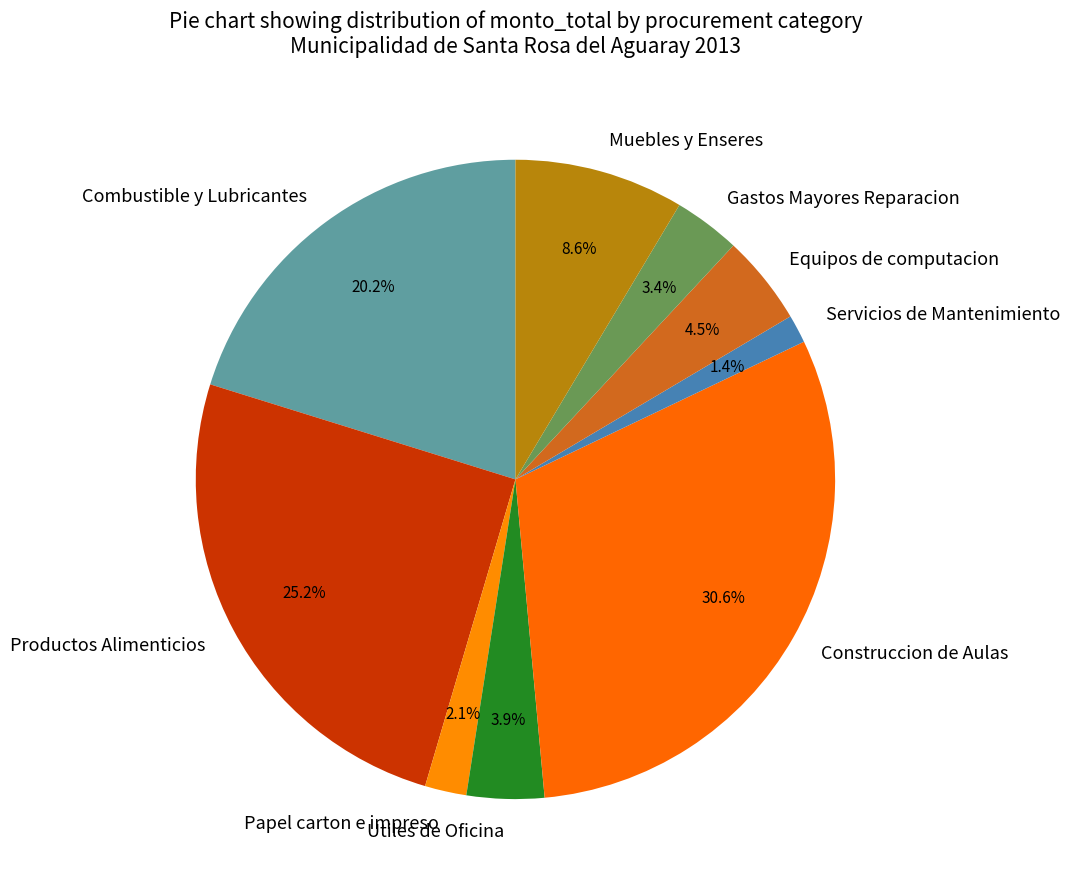

True or false: Equipos de computacion accounts for 10% of the total.

False